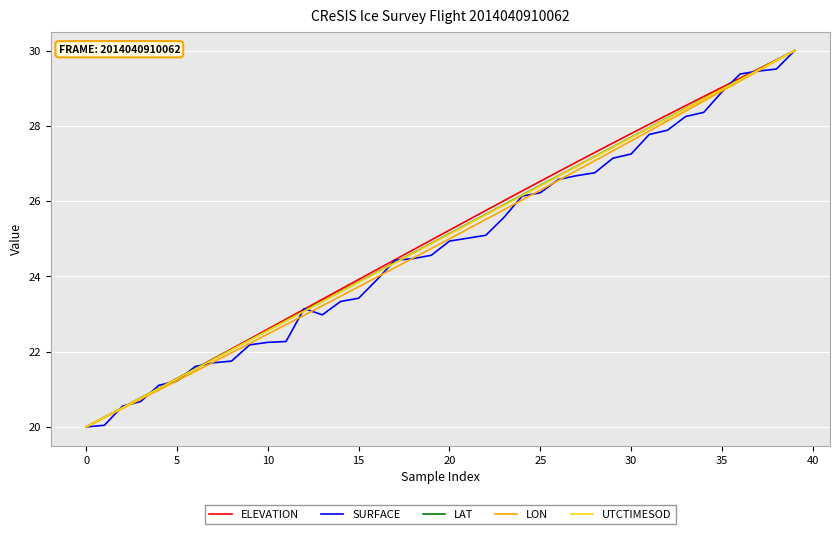

What is the highest value of the SURFACE series?

30.0